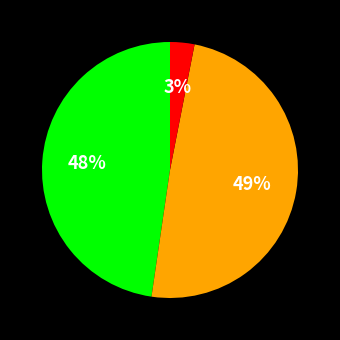

Is there any slice that represents more than half of the pie?

No